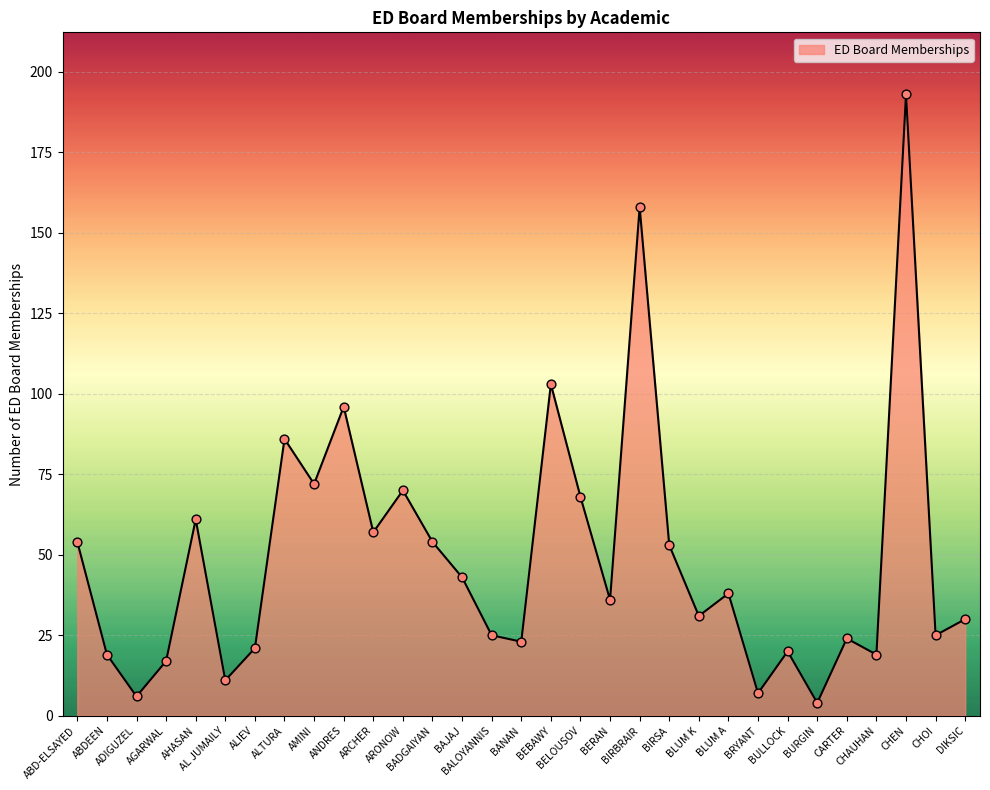

What is the change in value from BALOYANNIS to BANAN?

-2